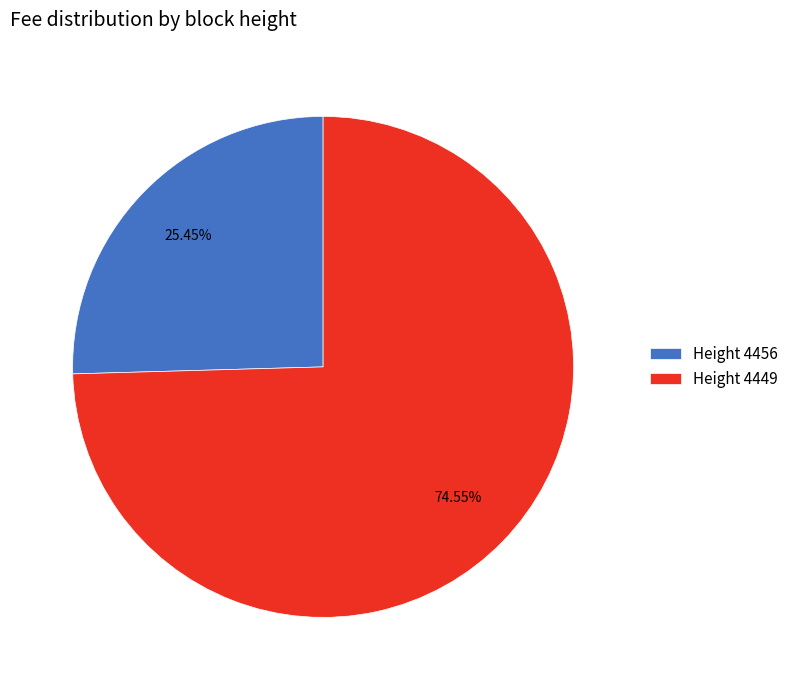

How many slices are in this pie chart?

2